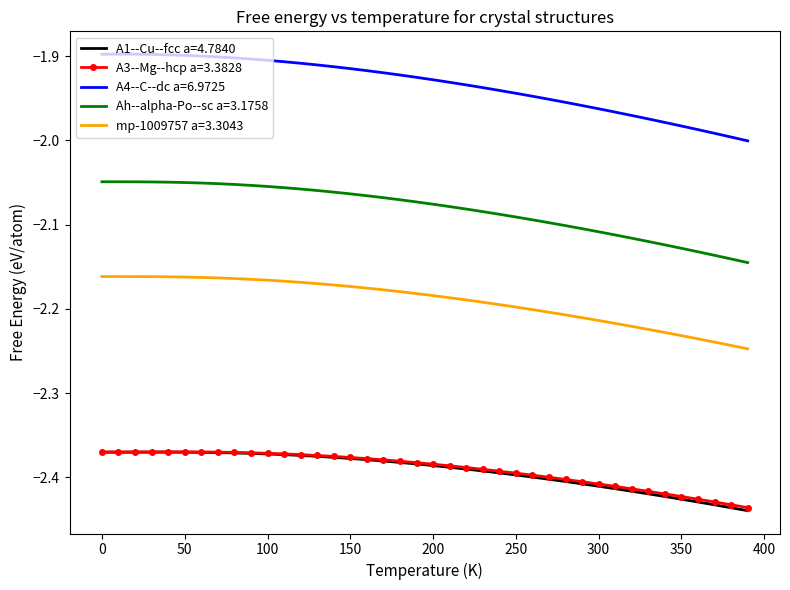

Which series has the largest total across all categories?

A4--C--dc a=6.9725